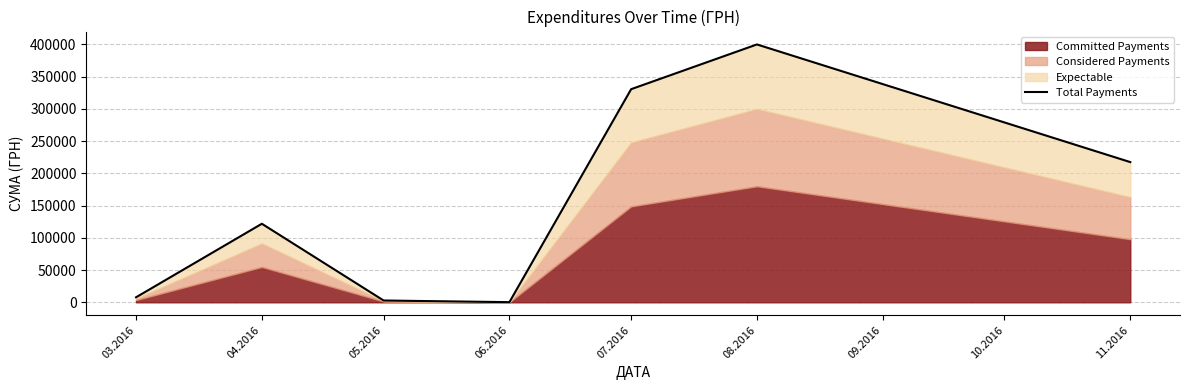

What value does the data have at 08.2016?

399858.4